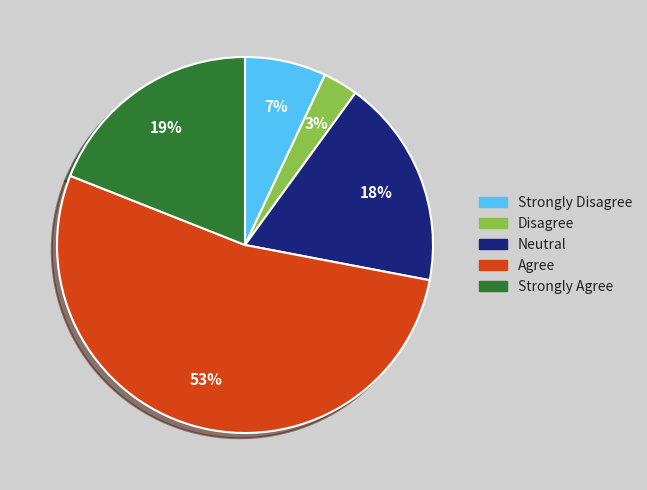

Does any single category account for the majority?

Yes